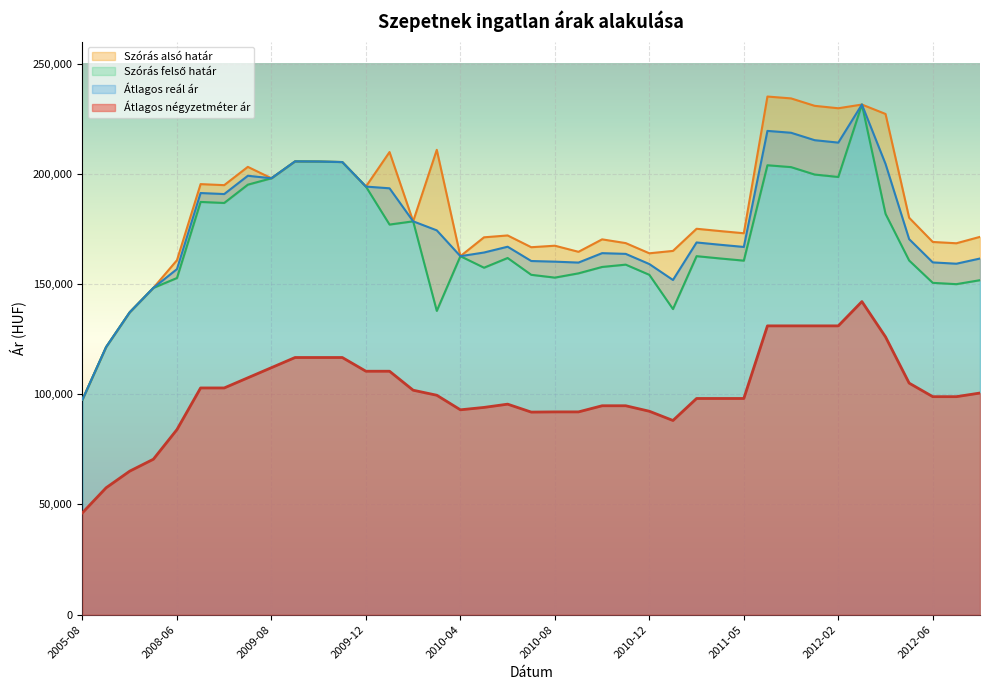

True or false: Átlagos reál ár and Átlagos négyzetméter ár intersect in this chart.

False